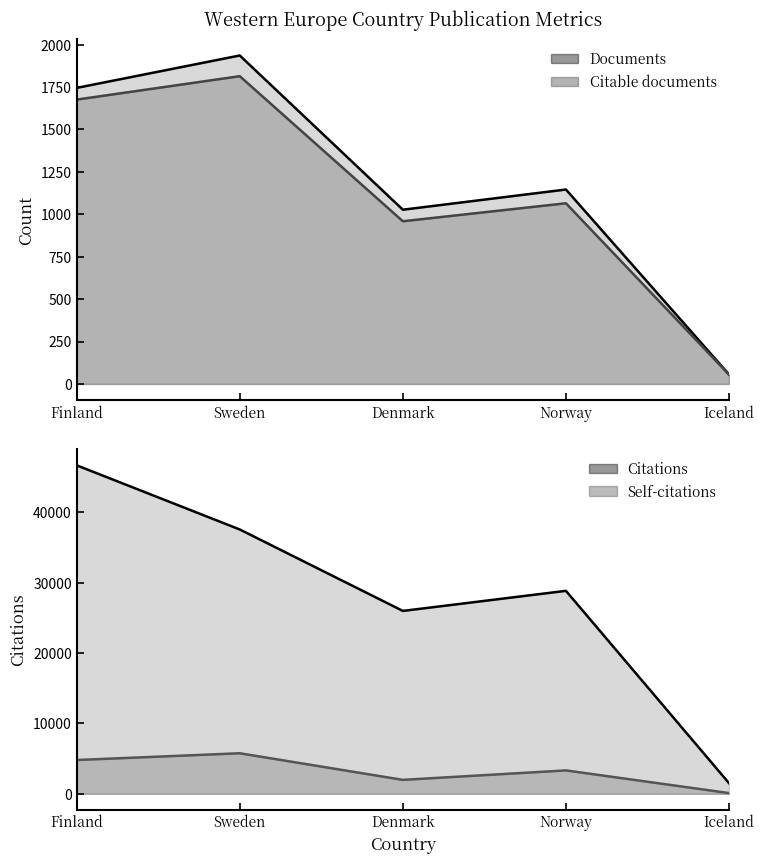

Between Norway and Iceland, which series saw the biggest shift?

Citations